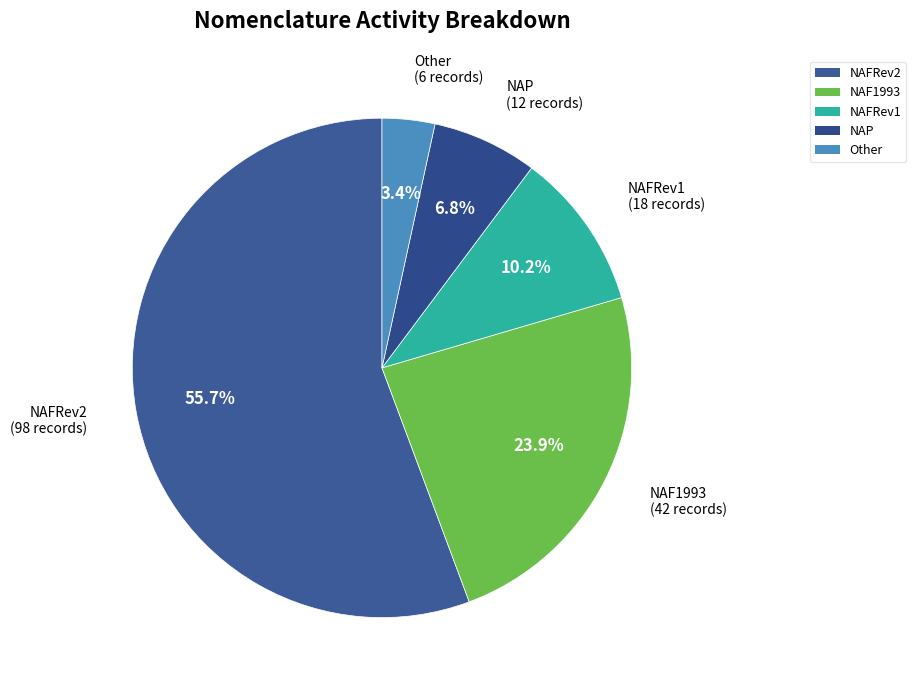

To the nearest percent, what is the difference between the NAFRev1 and NAP slice percentages?

3%